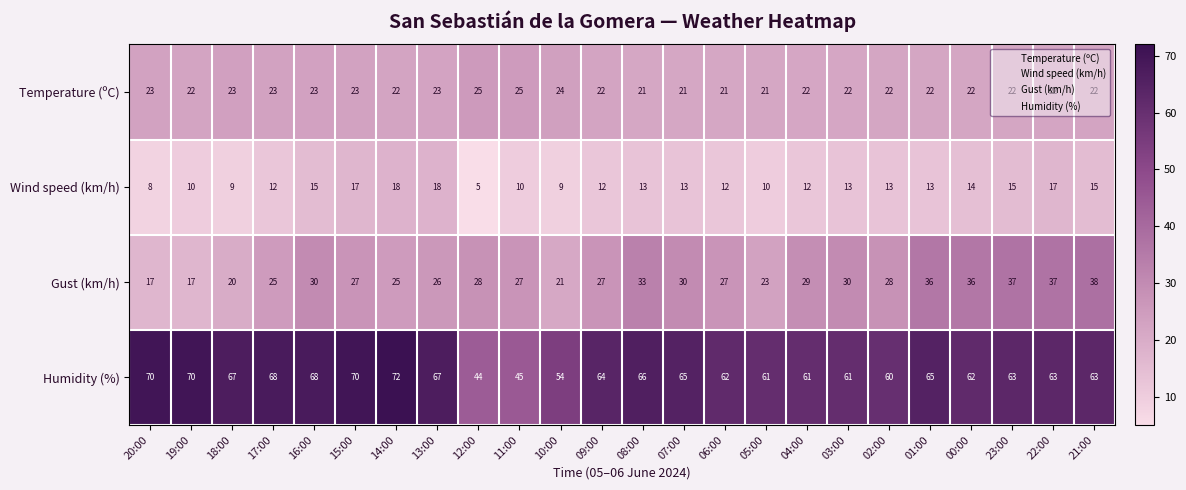

Between 02:00 and 23:00, which series saw the biggest shift?

Gust (km/h)